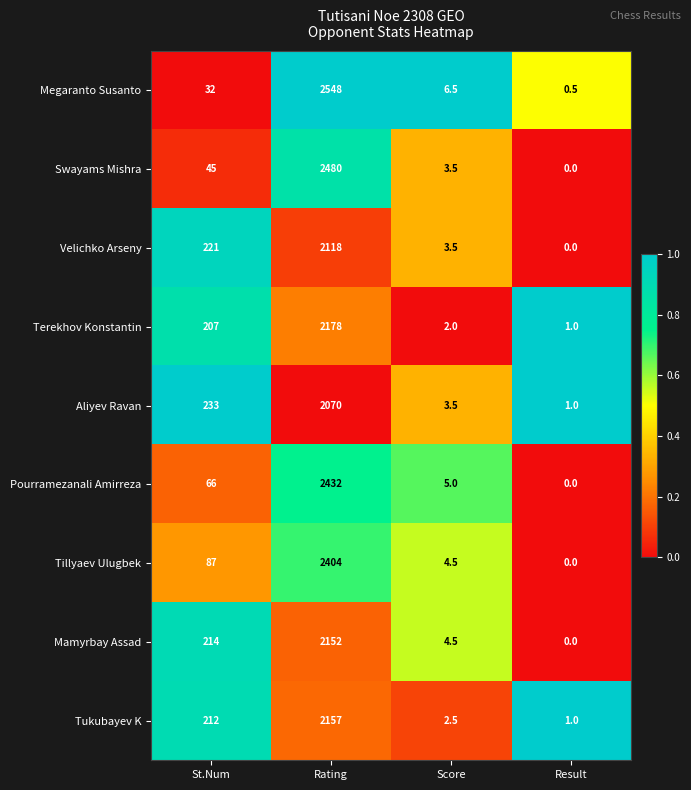

Which series changed the most between St.Num and Result?

Aliyev Ravan